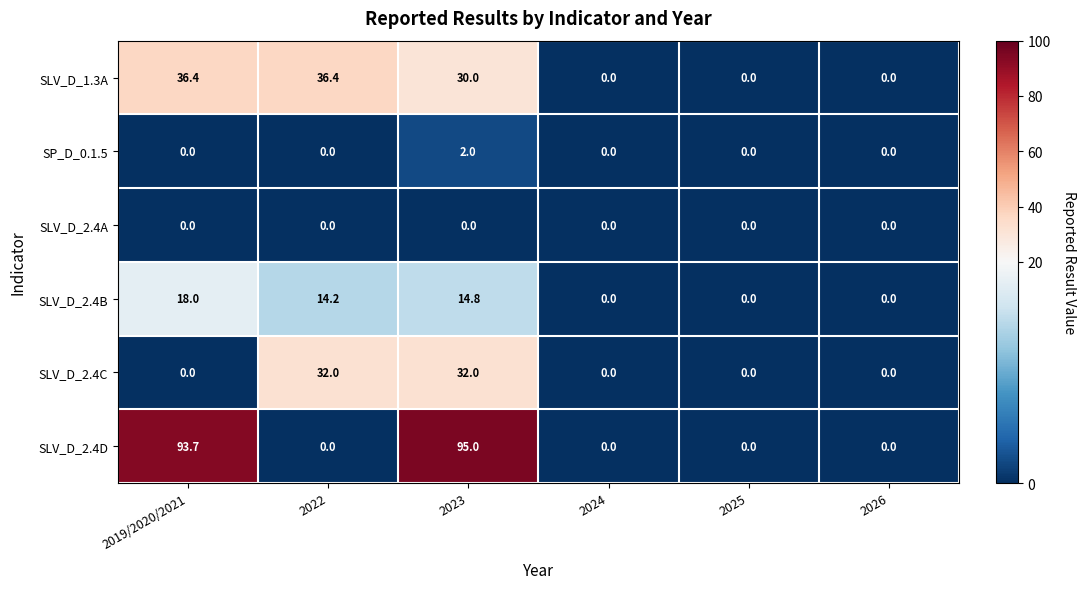

Which label corresponds to the largest value in the chart?

2023